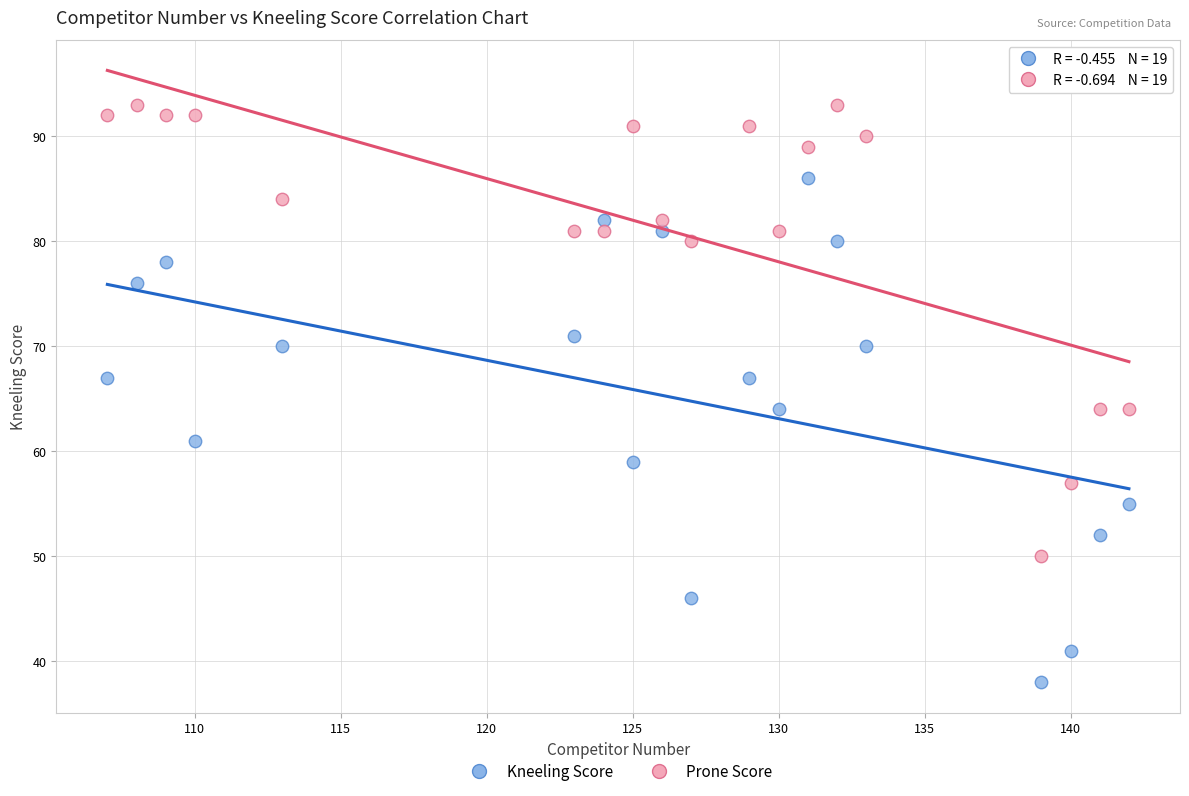

In the Kneeling Score series, what Y value is closest to 62?

61